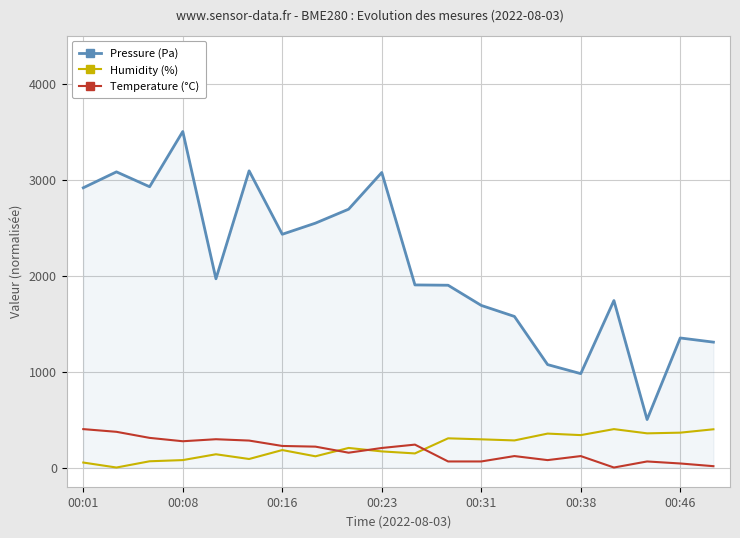

Which series has the largest total across all categories?

Pressure (Pa)